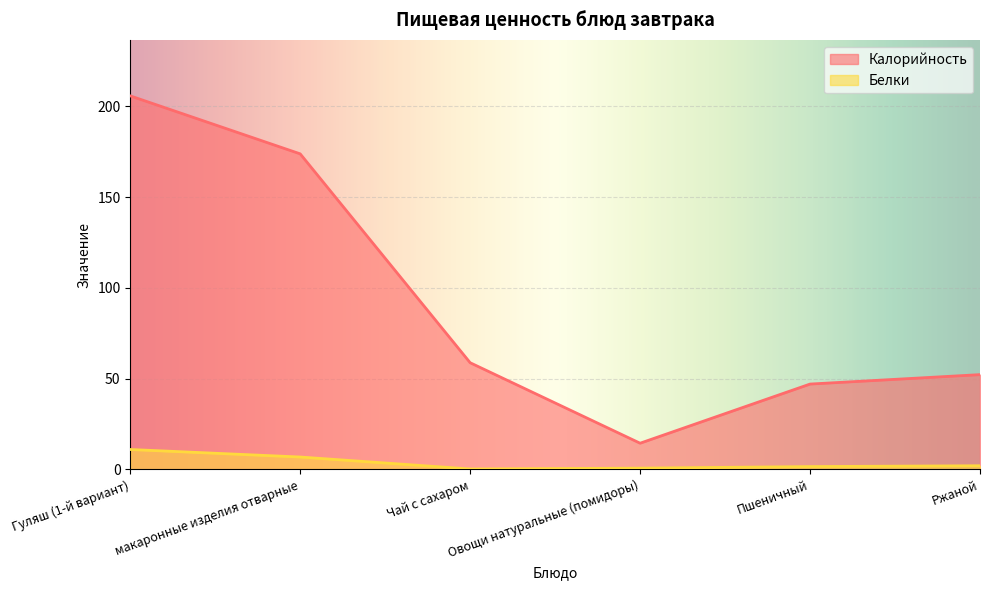

What position from the right is Гуляш (1-й вариант)?

6